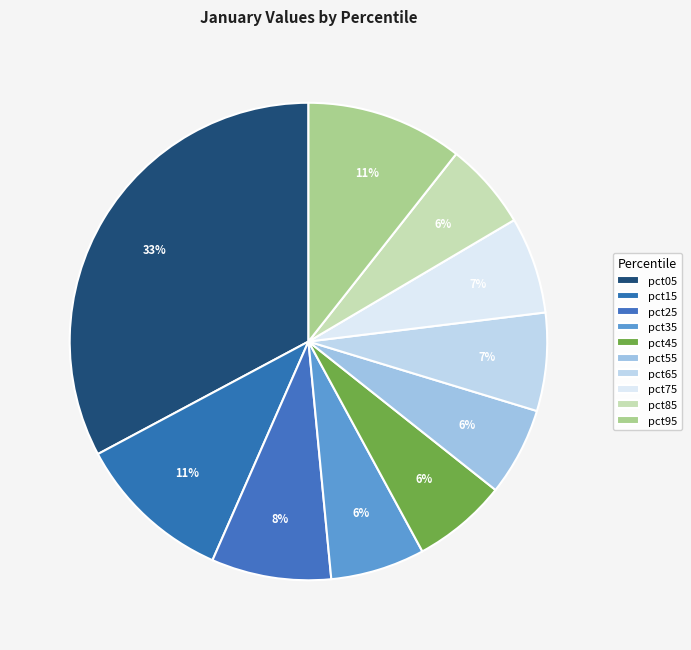

Is pct75 the majority of the pie?

No